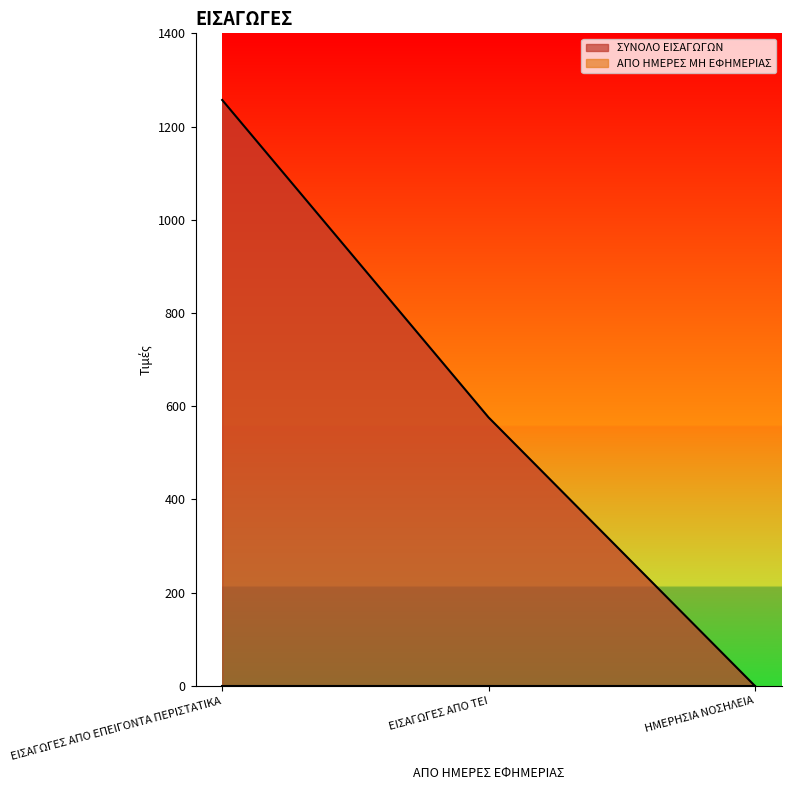

How many values are between 0 and 1257?

3